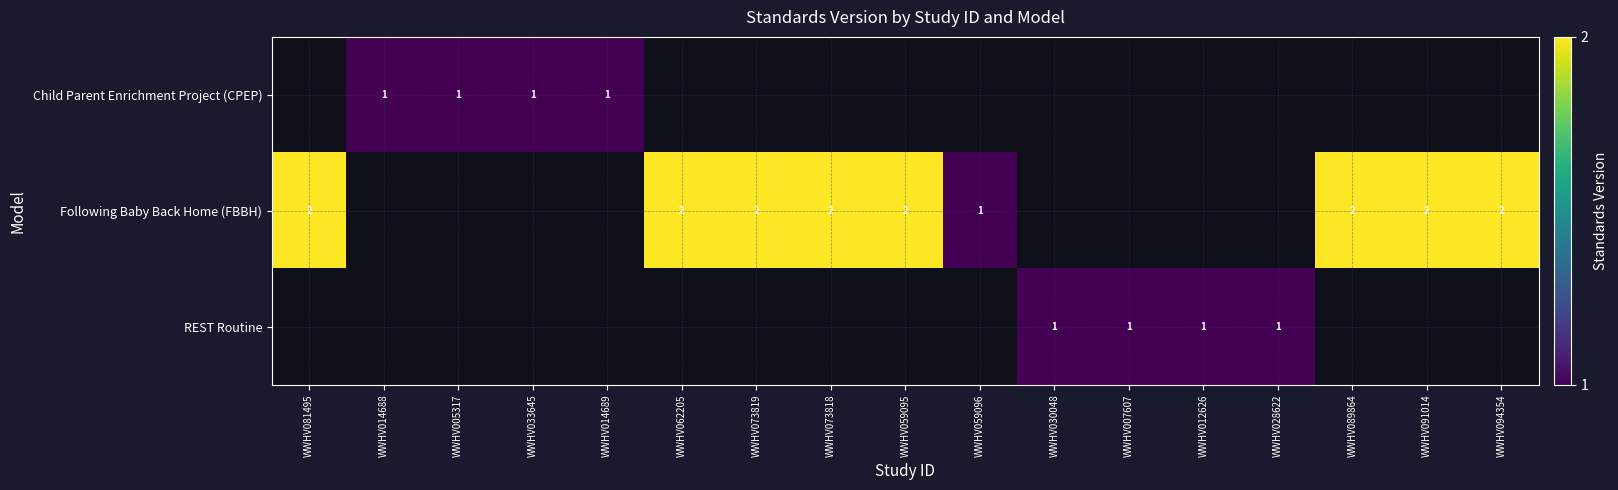

The value of Following Baby Back Home (FBBH) at WWHV073819 is 3. True or false?

False